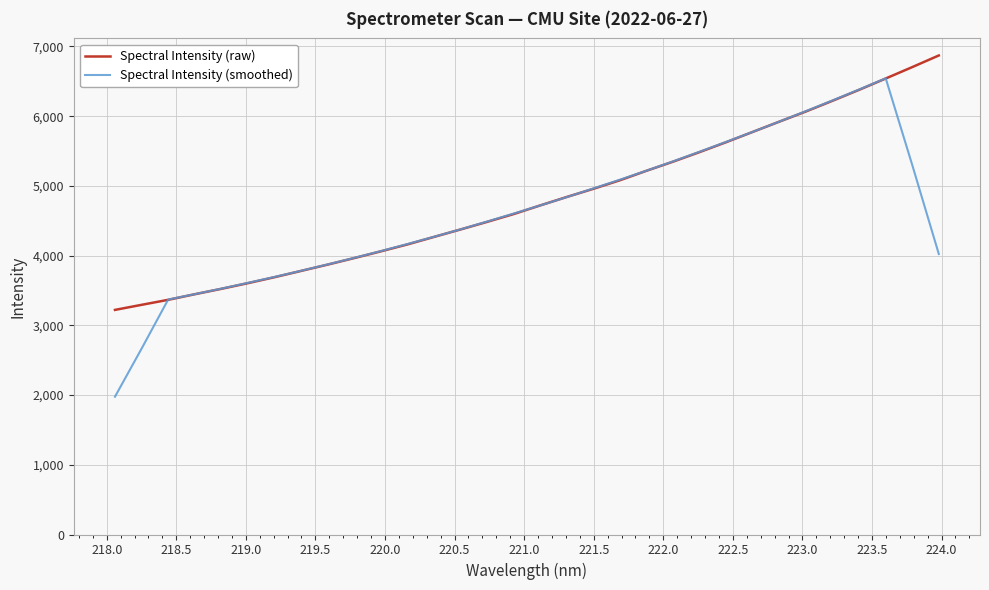

What is the average value of the Spectral Intensity (smoothed) series?

4607.5